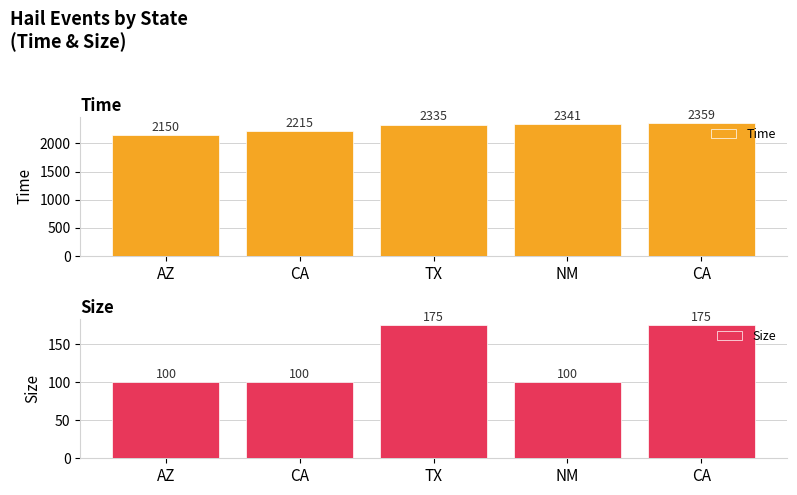

Reading left to right, extract all data points from this chart.

Time: 2150	2215	2335	2341	2359
Size: 100	100	175	100	175